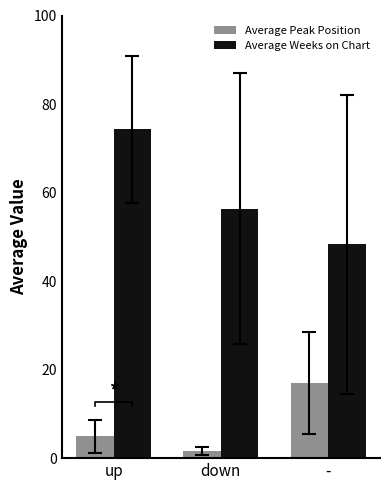

What are all the series names shown in the legend?

Average Peak Position, Average Weeks on Chart